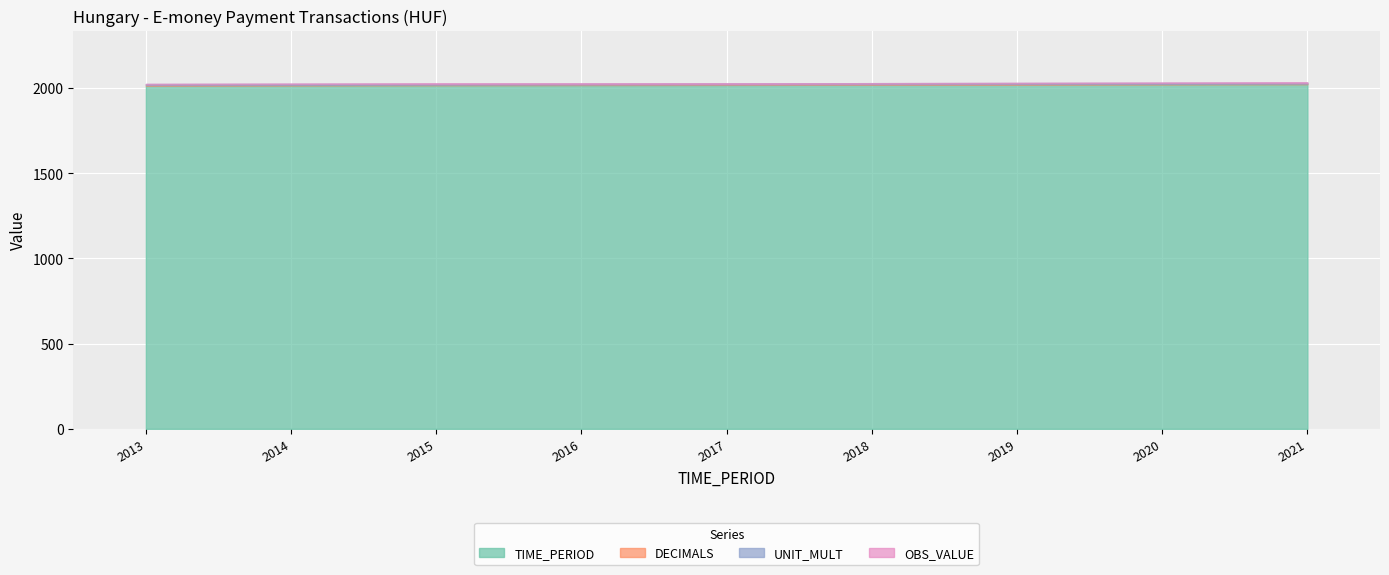

Reading right to left, transcribe all the data shown in this chart.

TIME_PERIOD: 2021	2020	2019	2018	2017	2016	2015	2014	2013
DECIMALS: 3	3	3	3	3	3	3	3	3
UNIT_MULT: 6	6	6	6	6	6	6	6	6
OBS_VALUE: 0	0	0	0	0	0	0	0	0